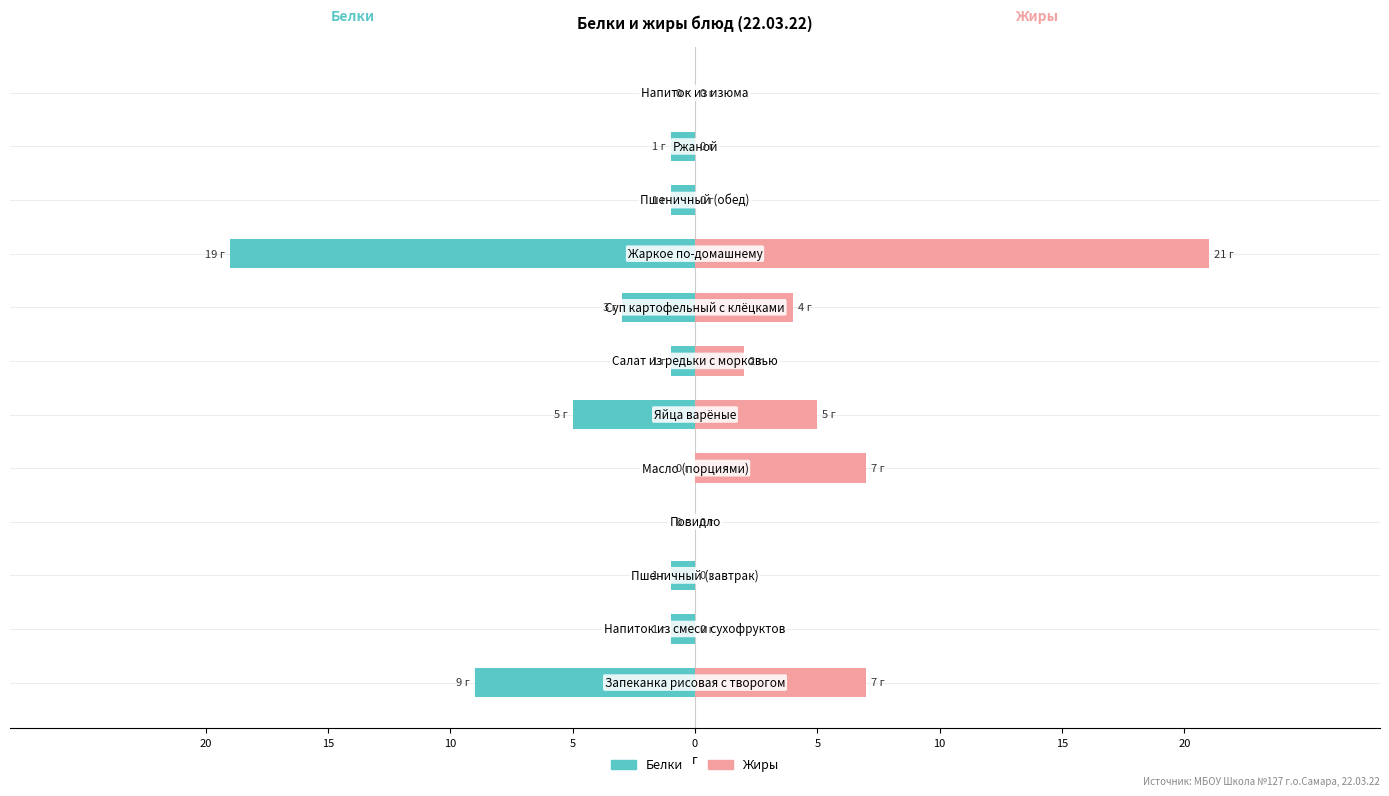

Which series changed the most between 0 and 20?

Белки